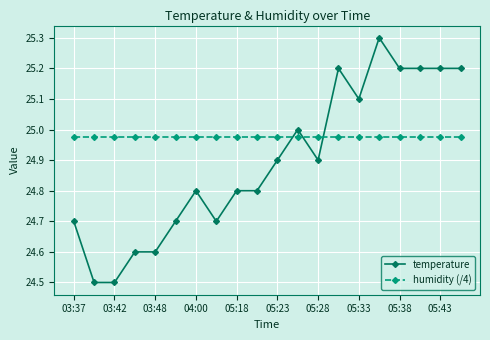

List the series in order of their peak value, highest first.

temperature, humidity (/4)